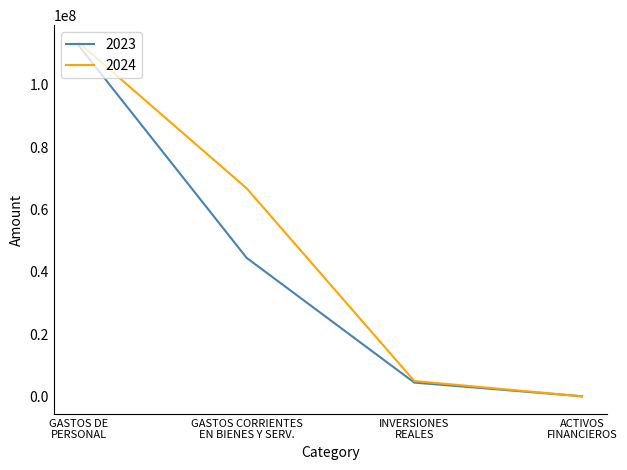

After their last crossing, which series has the higher values: 2023 or 2024?

2023